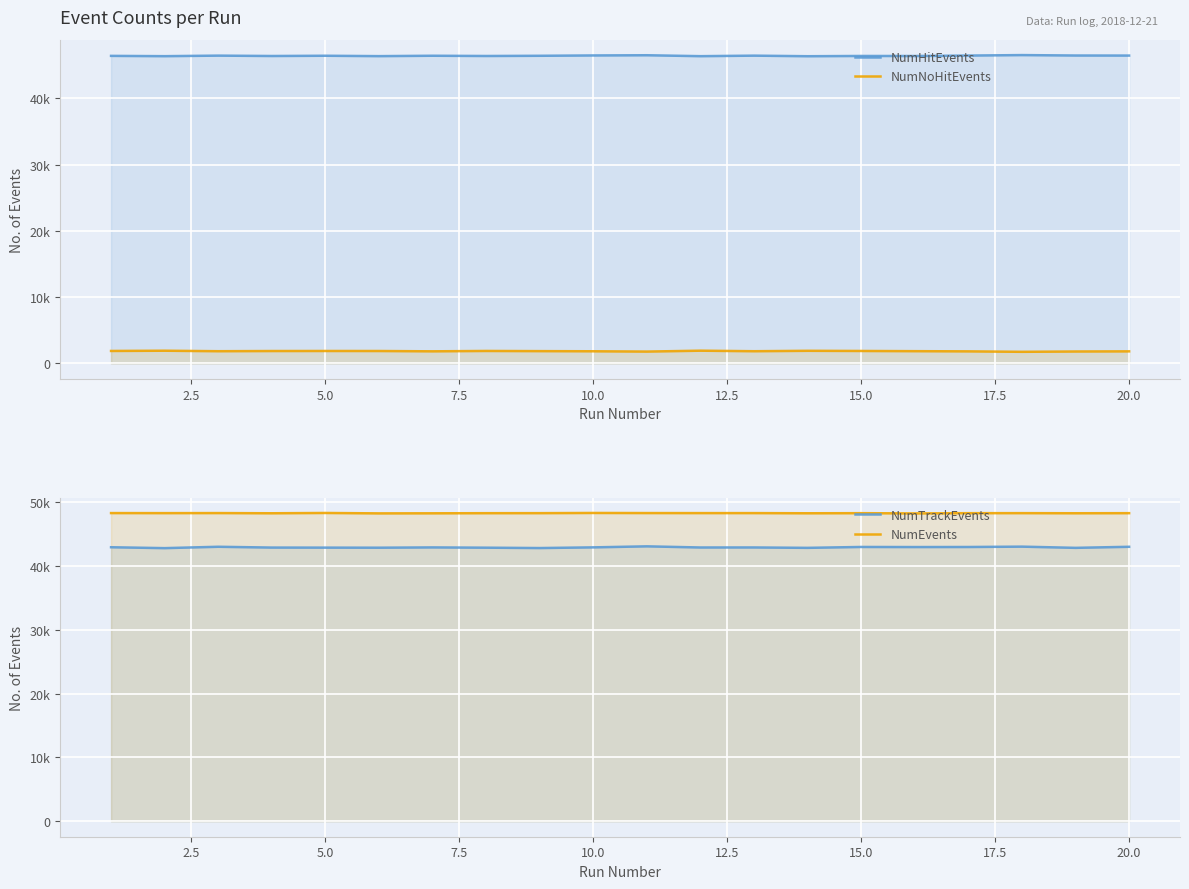

The NumEvents series shows 21020 at 20.0. True or false?

False